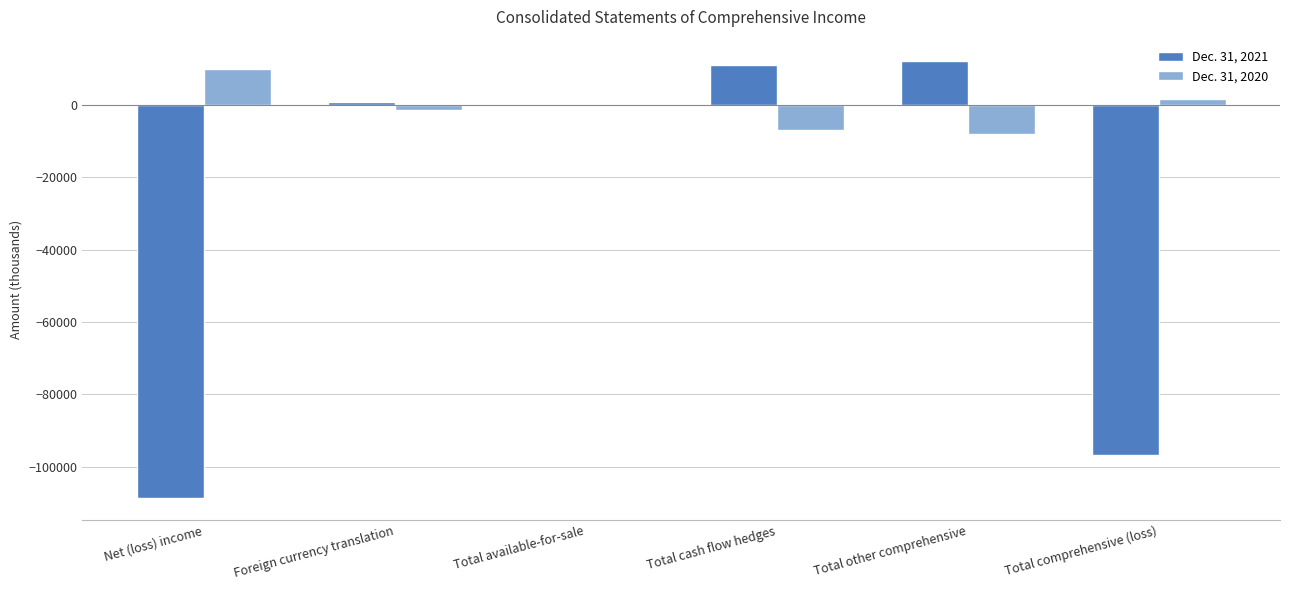

Reading left to right, list all the values displayed in this chart.

Dec. 31, 2021: -108664	936	38	11058	12032	-96632
Dec. 31, 2020: 9896	-1296	14	-6818	-8100	1796